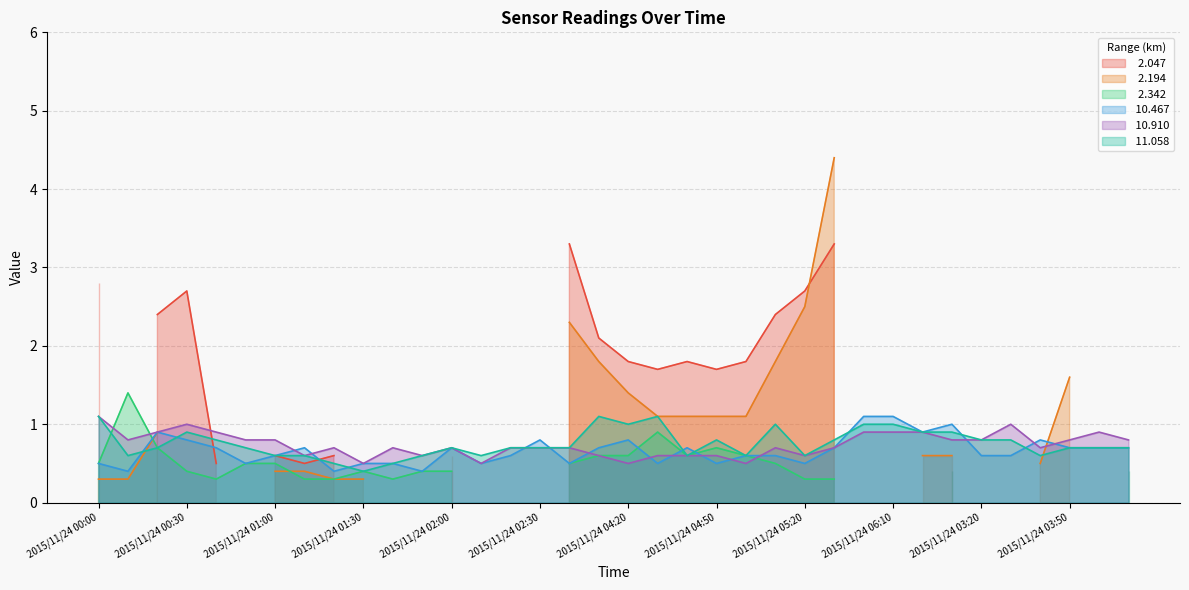

Where is the first local maximum for  10.467?

2015/11/24 00:20